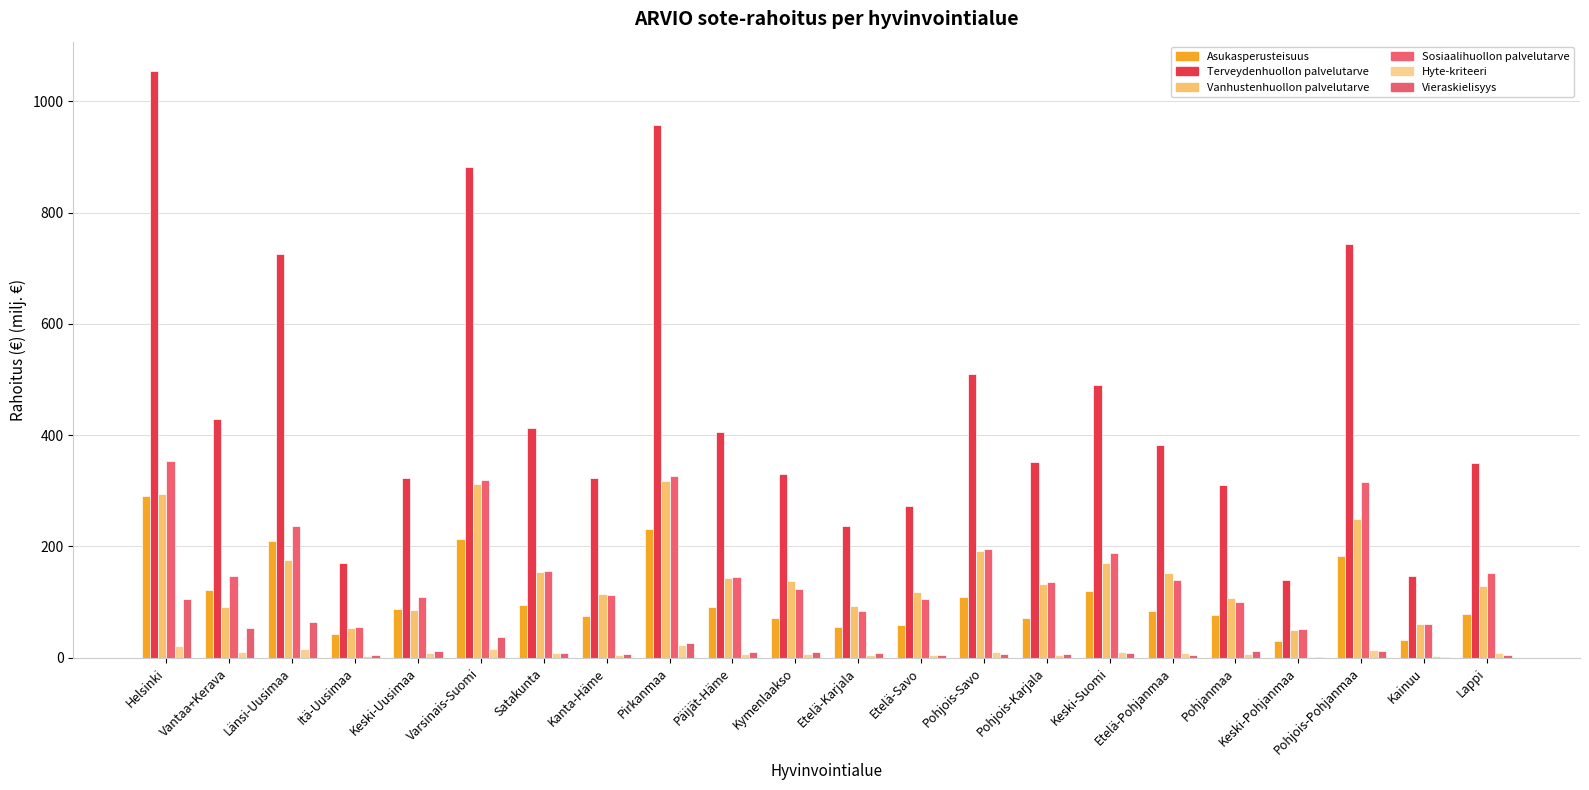

What are all the series names shown in the legend?

Asukasperusteisuus, Terveydenhuollon palvelutarve, Vanhustenhuollon palvelutarve, Sosiaalihuollon palvelutarve, Hyte-kriteeri, Vieraskielisyys